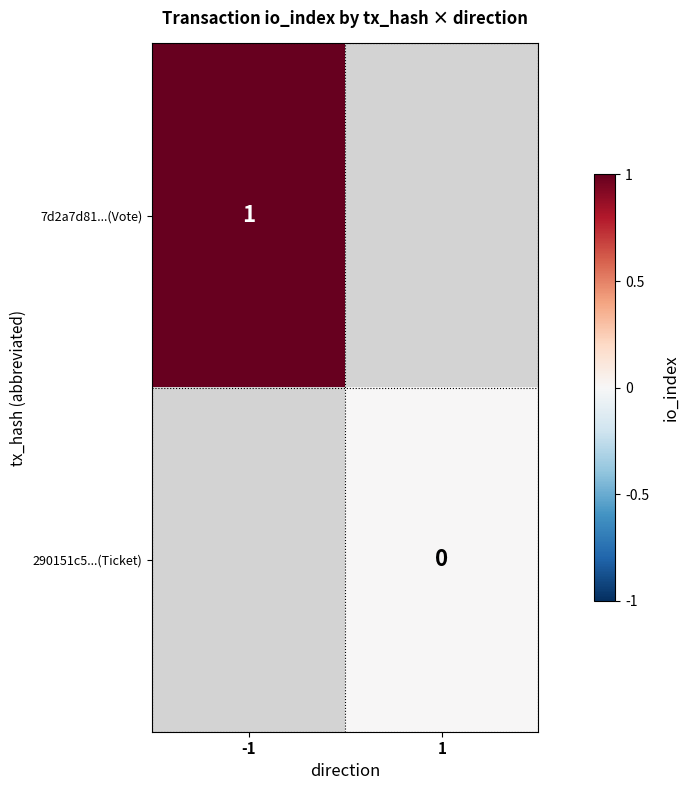

The 7d2a7d81...(Vote) series shows 0.5 at -1. True or false?

False